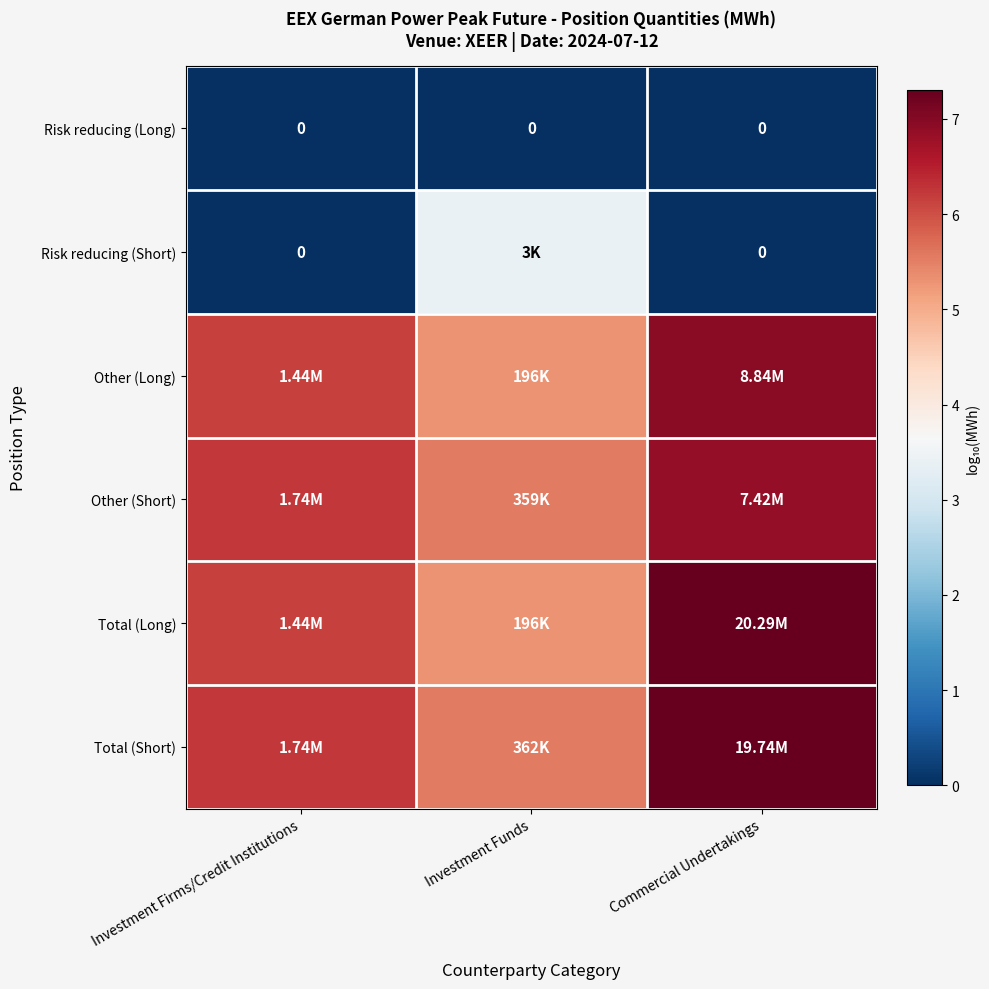

At Investment Firms/Credit Institutions, list the series in order from smallest to largest.

Risk reducing (Long), Risk reducing (Short), Other (Long), Total (Long), Other (Short), Total (Short)